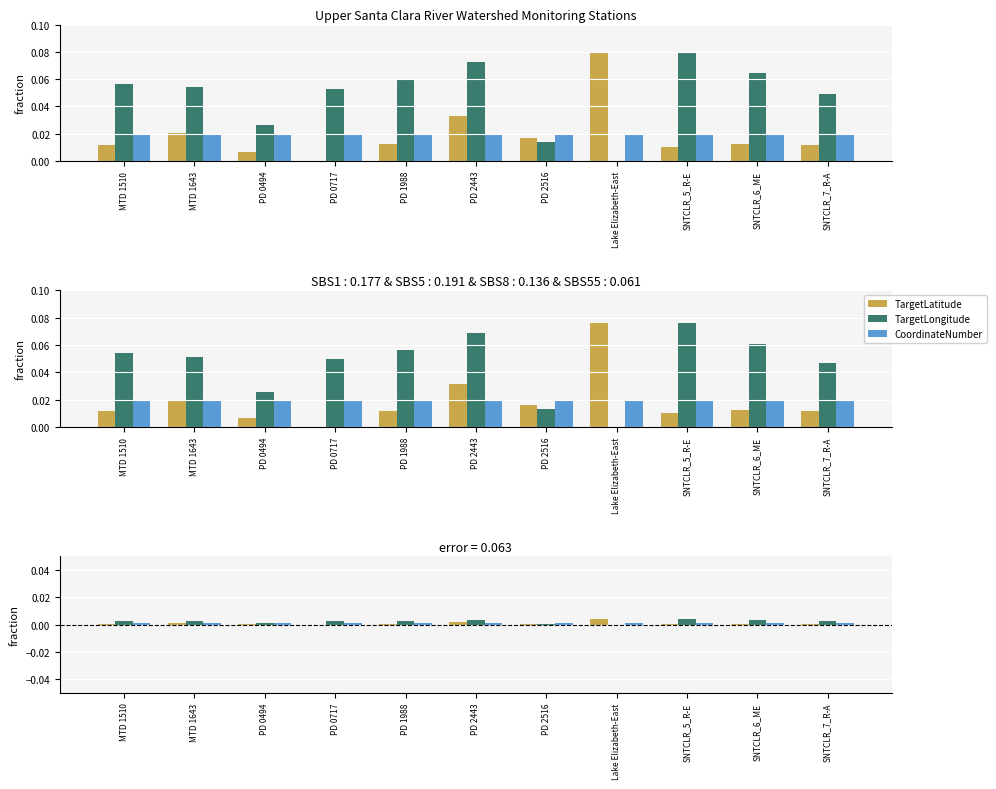

At which label does TargetLatitude reach its minimum?

PD 0717